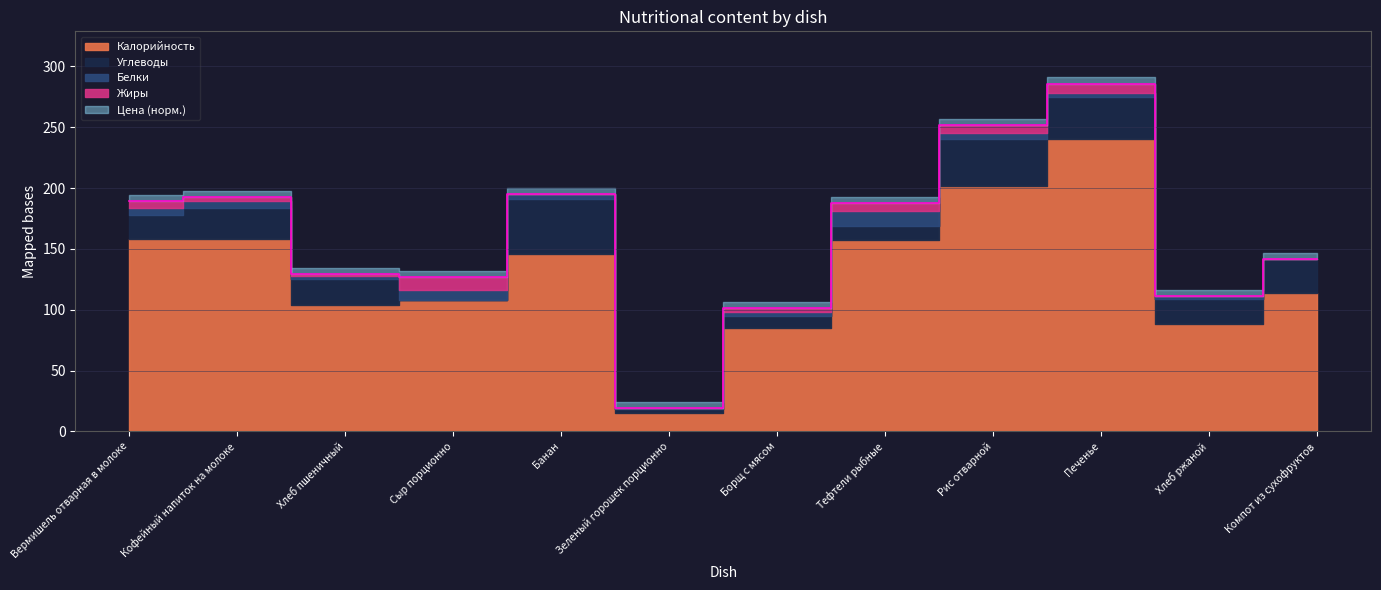

Between which two adjacent categories do Белки and Жиры first intersect?

Хлеб пшеничный and Сыр порционно